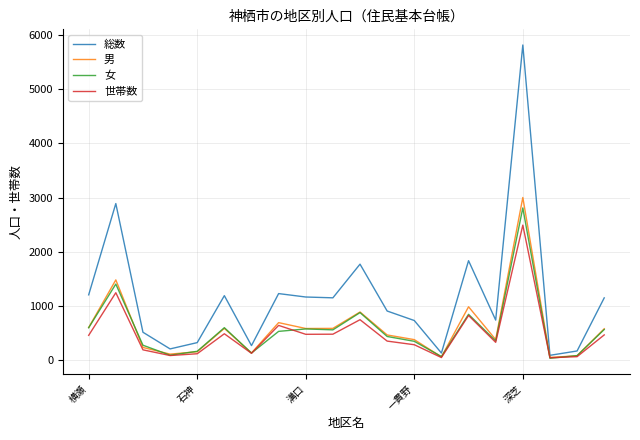

What is the sum of all 総数 values?

23538